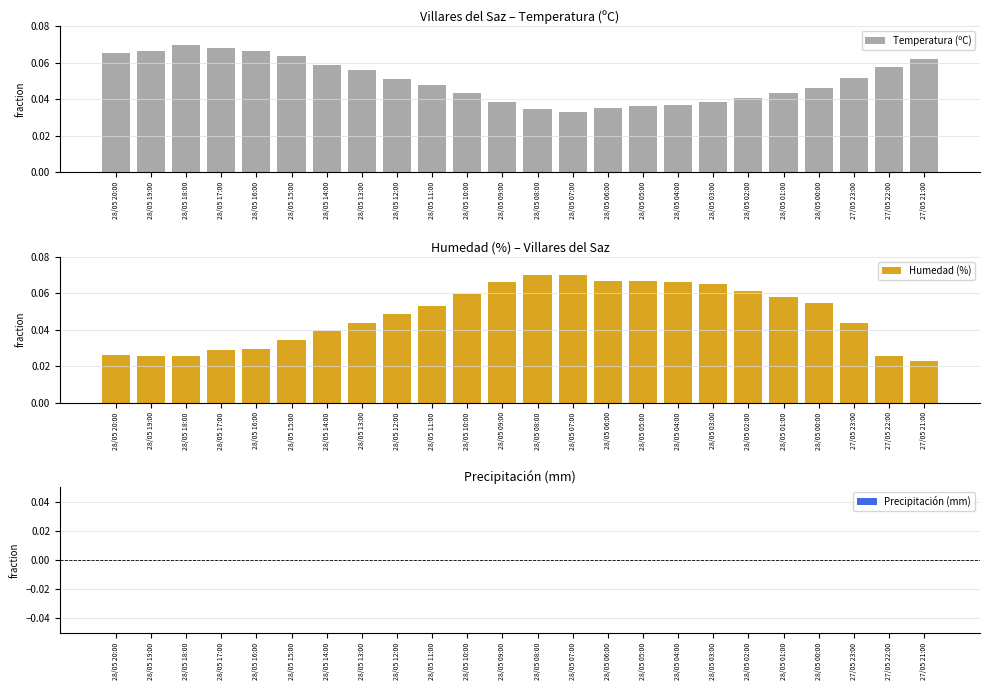

Where is Humedad (%) nearest to the value 0?

27/05 21:00